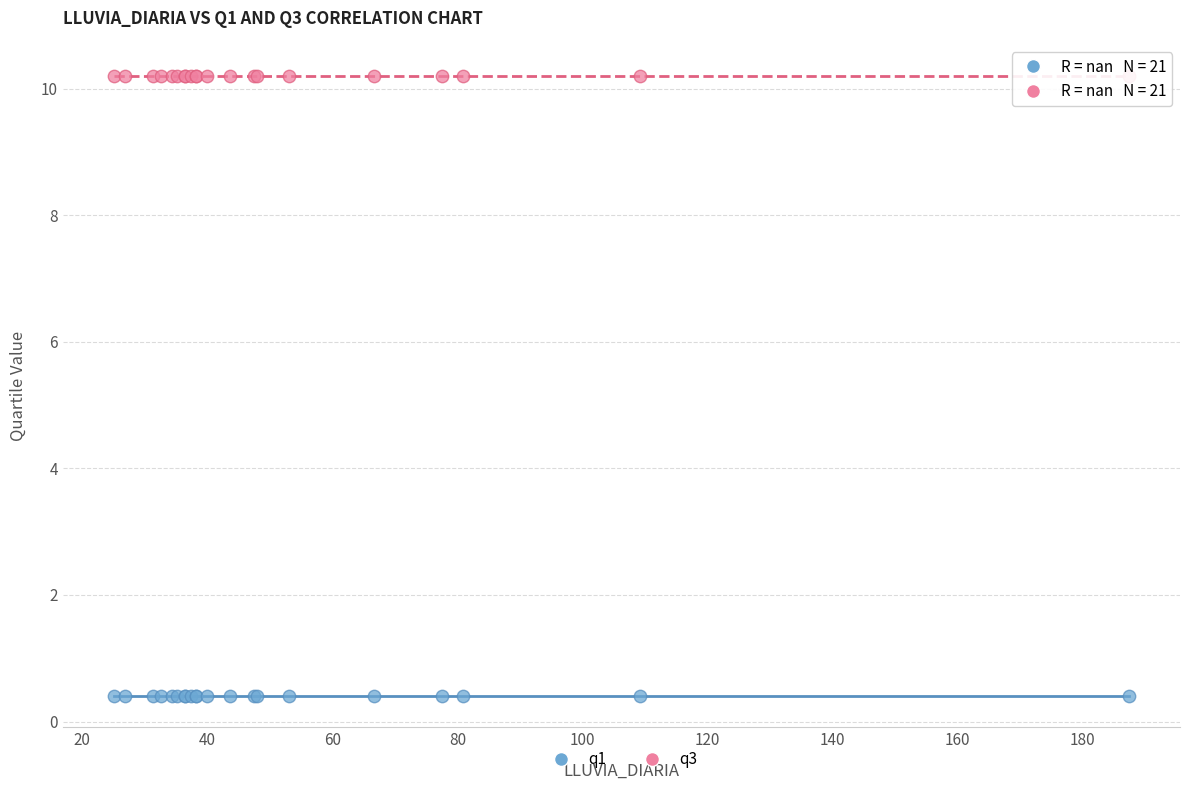

Which series reaches the minimum Y coordinate?

q1